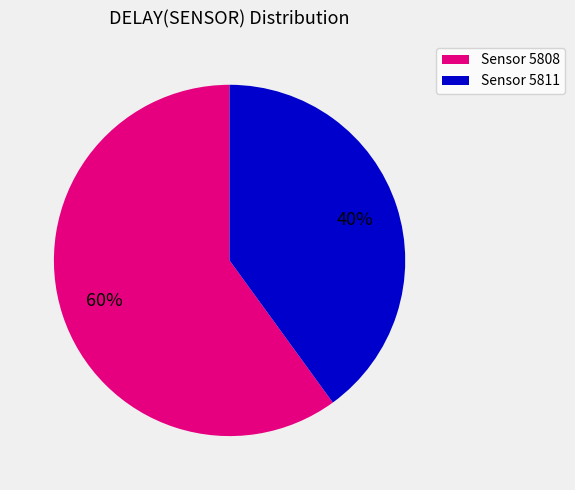

Rank the categories by value from lowest to highest.

Sensor 5811, Sensor 5808